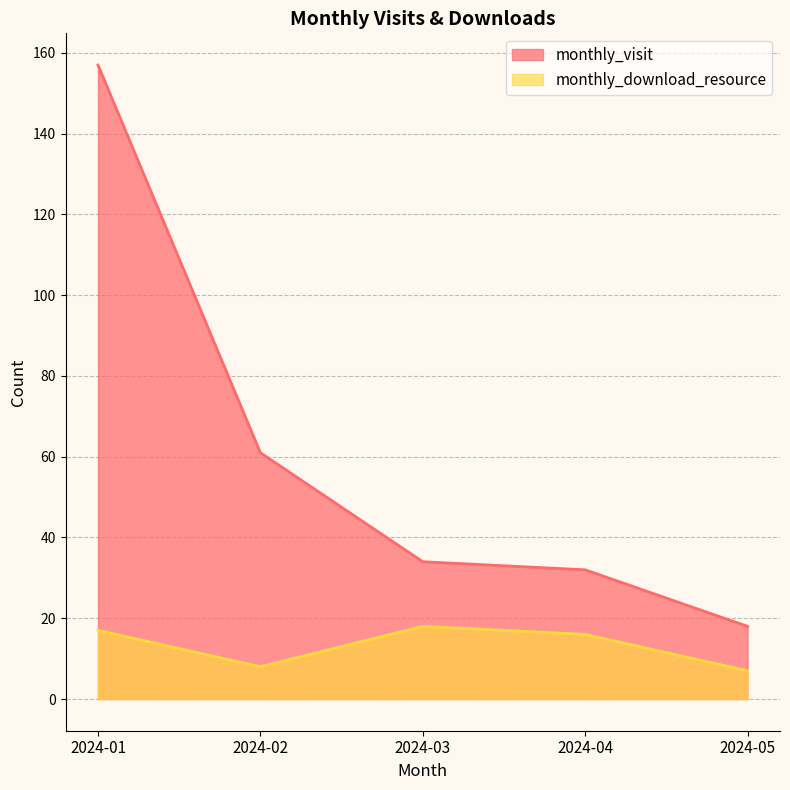

Which series has the widest spread of values?

monthly_visit